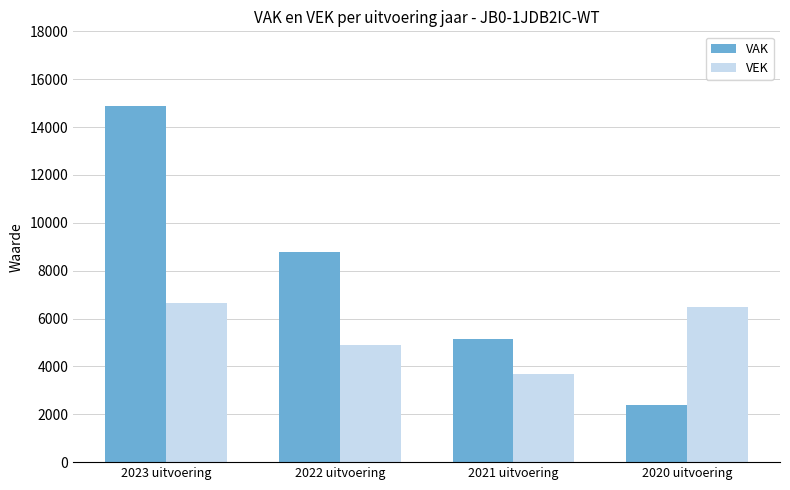

What is the difference between the second highest and second lowest values in the VAK series?

3636